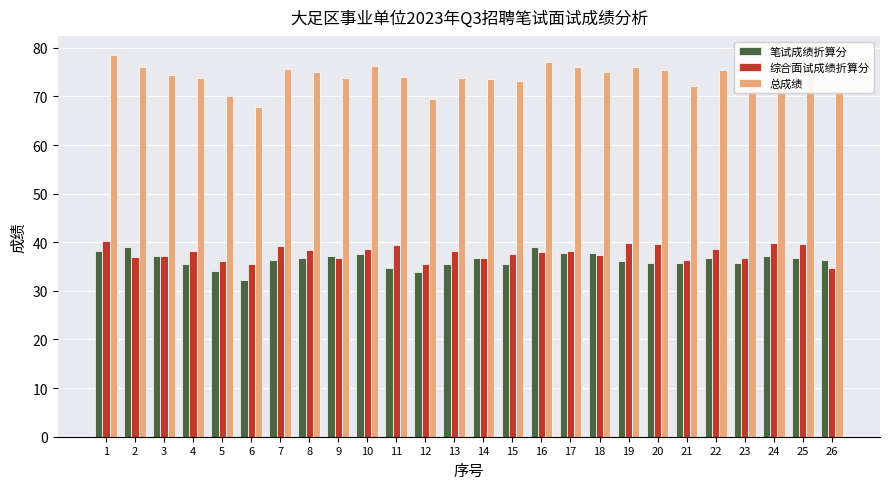

What is the difference between the 总成绩 values at 14 and 10?

2.6